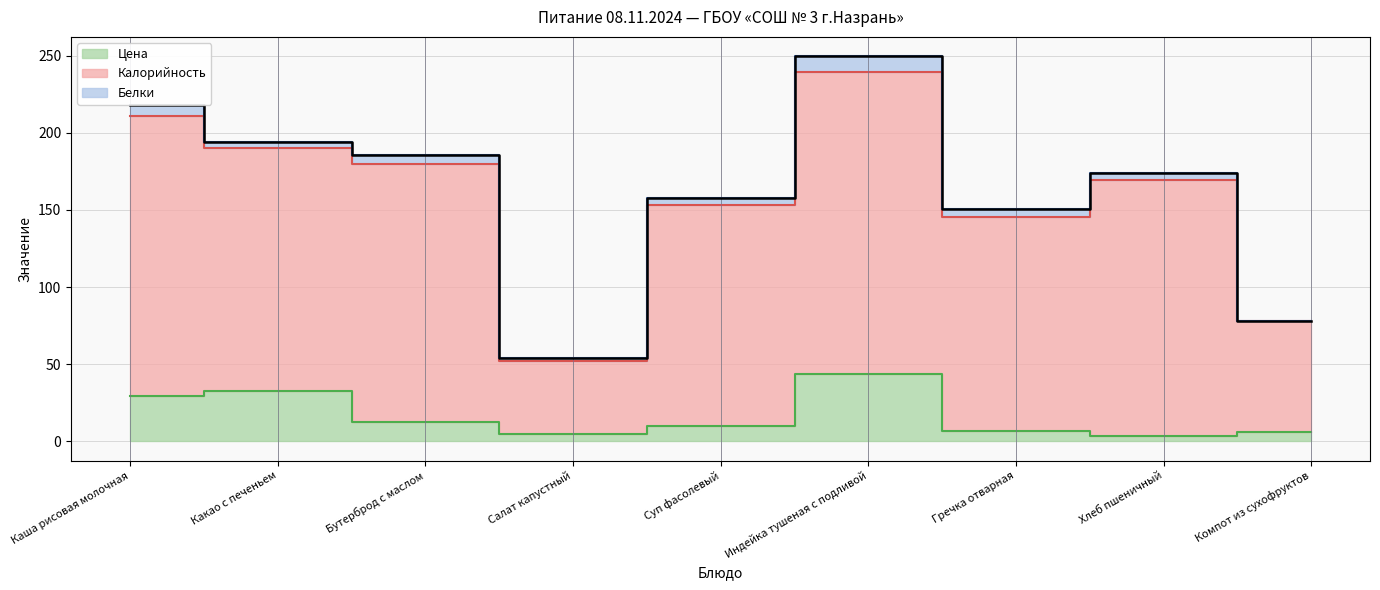

Does the chart display data point markers on the line(s)?

No